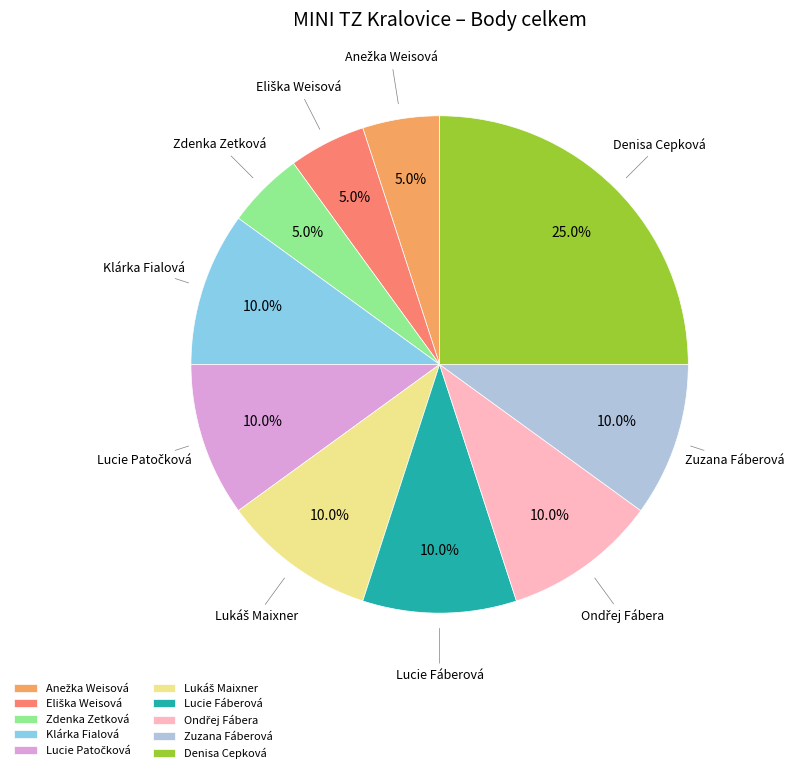

Which slice is the largest?

Denisa Cepková